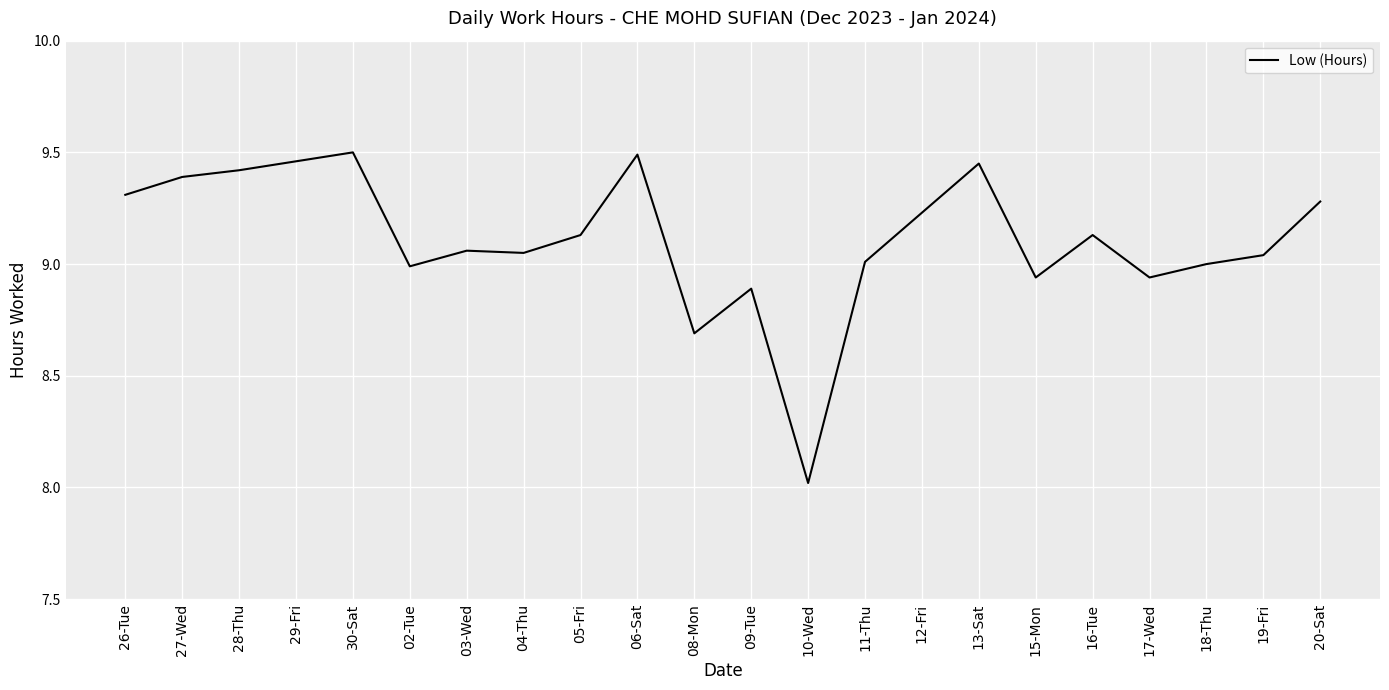

What is the sum of all values?

200.4